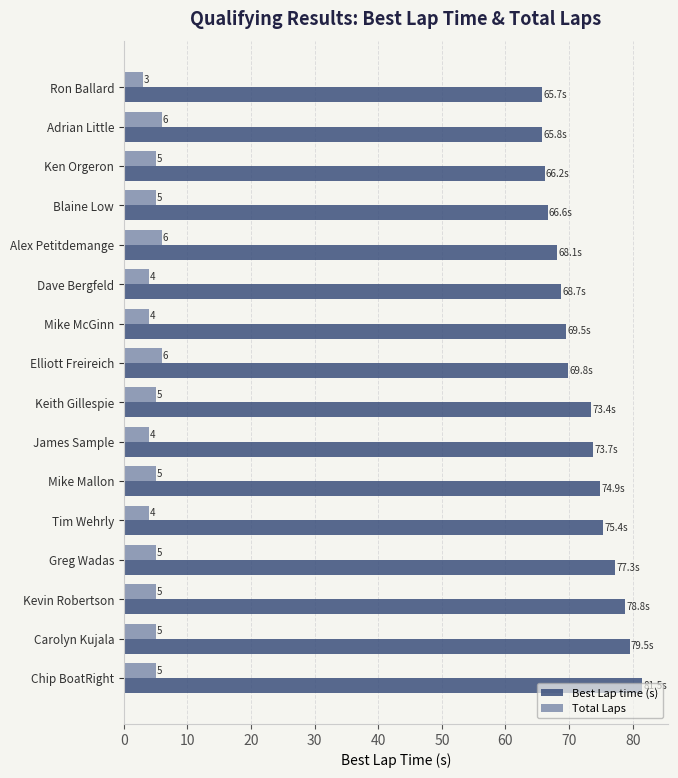

Where is Best Lap time (s) nearest to the value 73?

Keith Gillespie